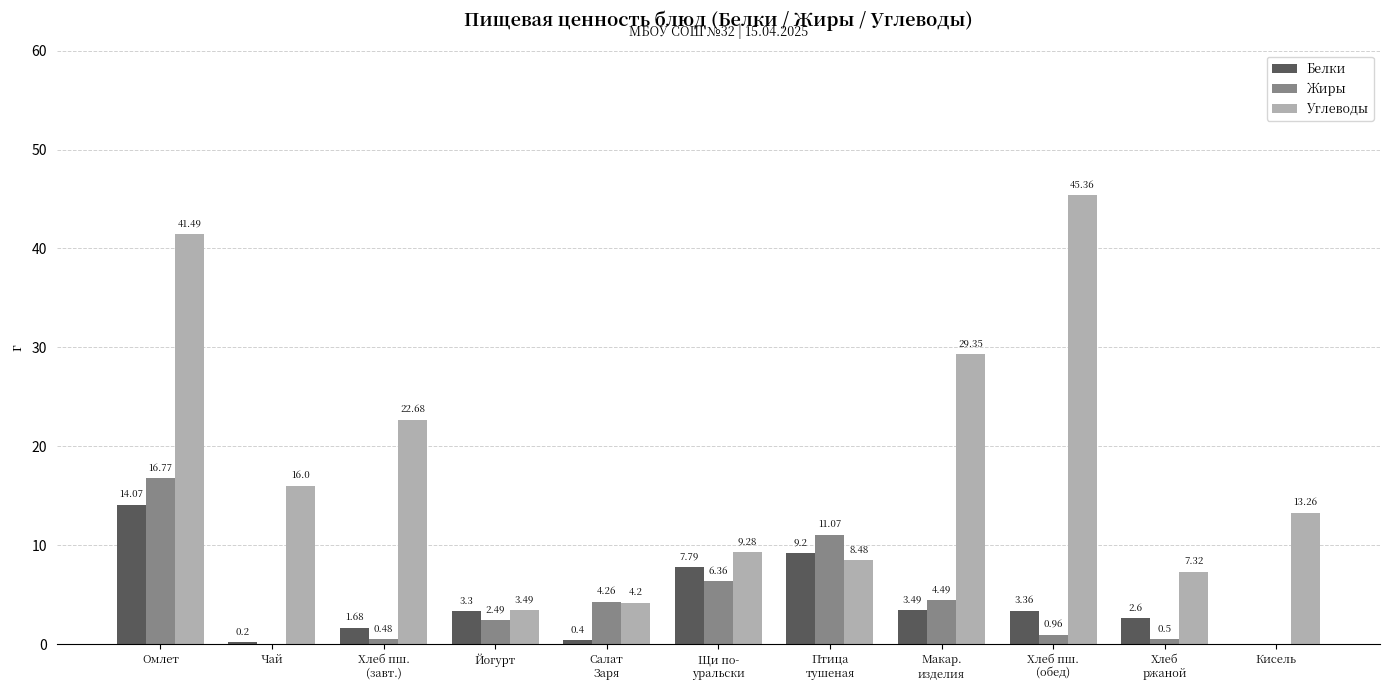

Which series has the largest total across all categories?

Углеводы